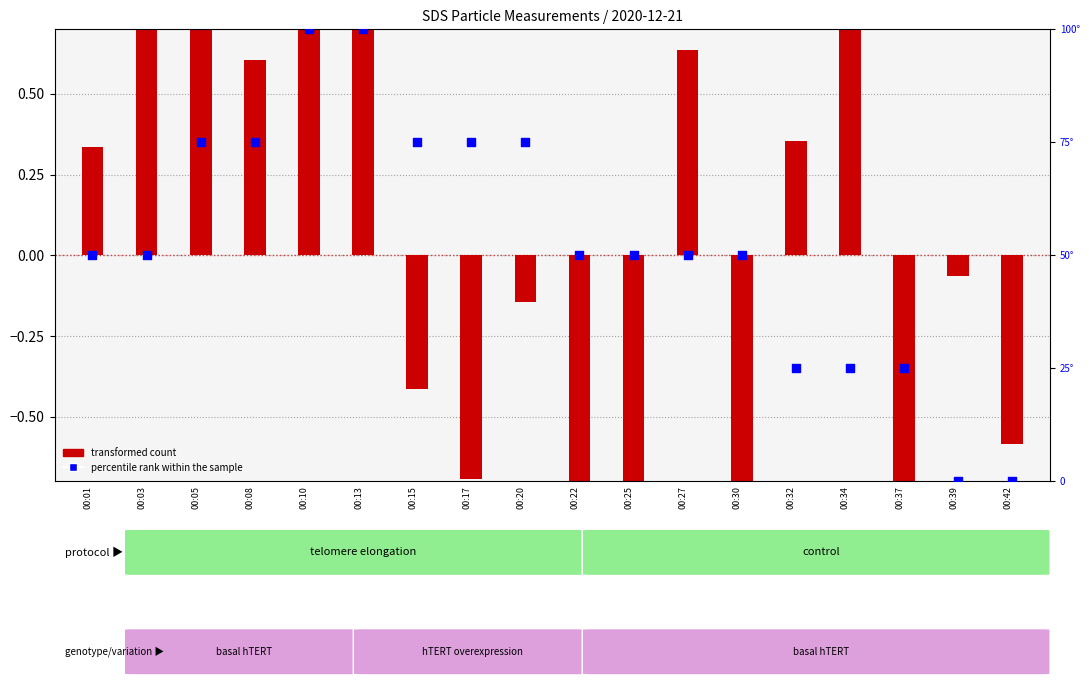

At how many categories does at least one series exceed 61?

7